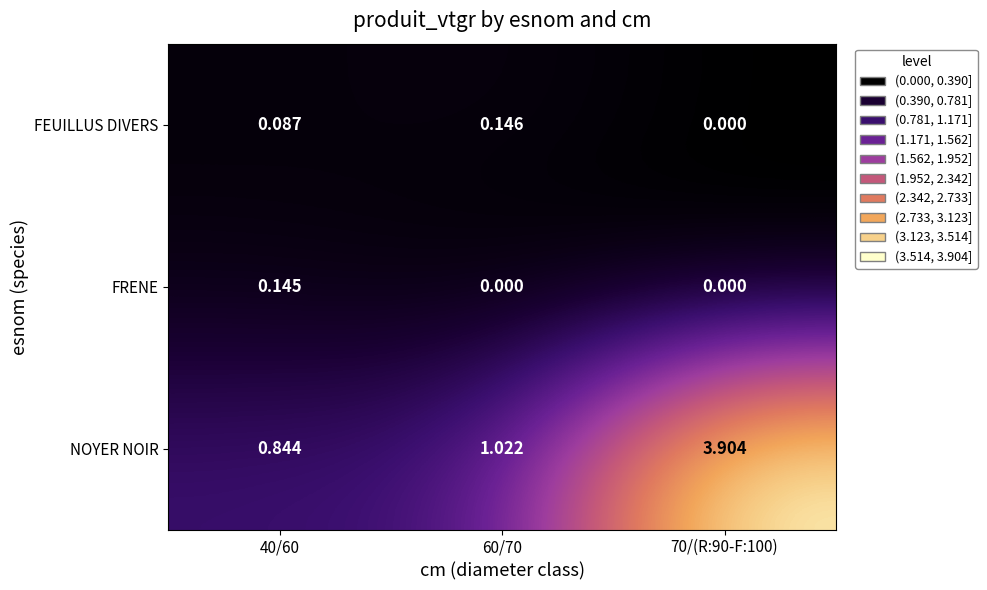

Is the value of FEUILLUS DIVERS at 40/60 greater than the value of FRENE at 40/60?

No